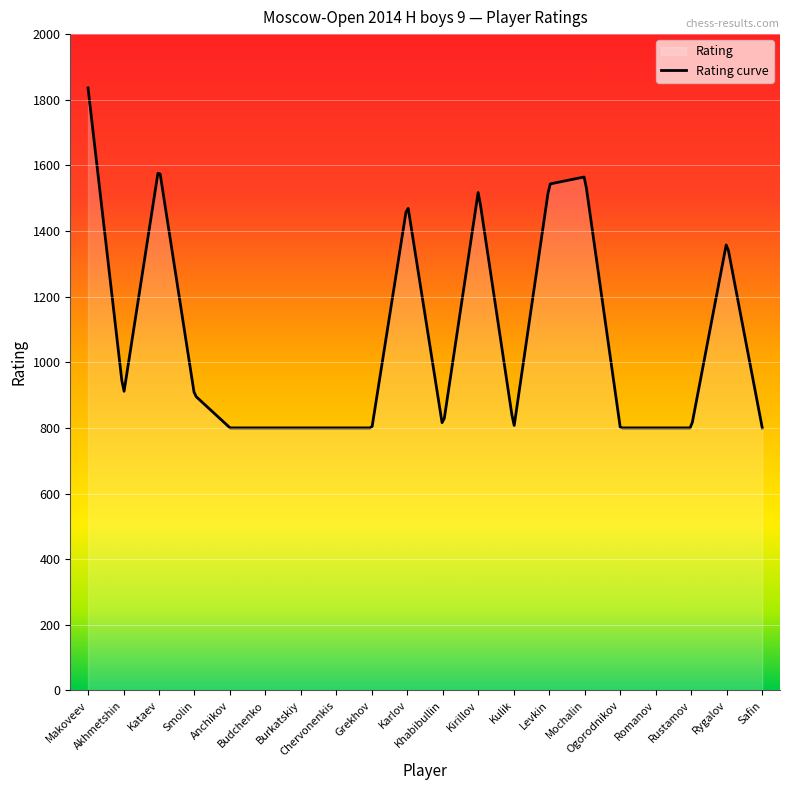

Rank the categories by value from highest to lowest.

Makoveev, Kataev, Mochalin, Levkin, Kirillov, Karlov, Rygalov, Akhmetshin, Smolin, Anchikov, Budchenko, Burkatskiy, Chervonenkis, Grekhov, Khabibullin, Kulik, Ogorodnikov, Romanov, Rustamov, Safin